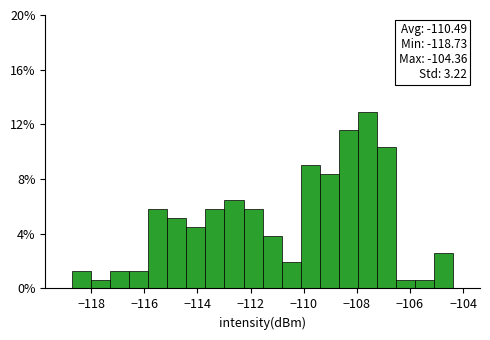

Read against the x-axis, roughly where is the centre of the tallest bar?

-107.6